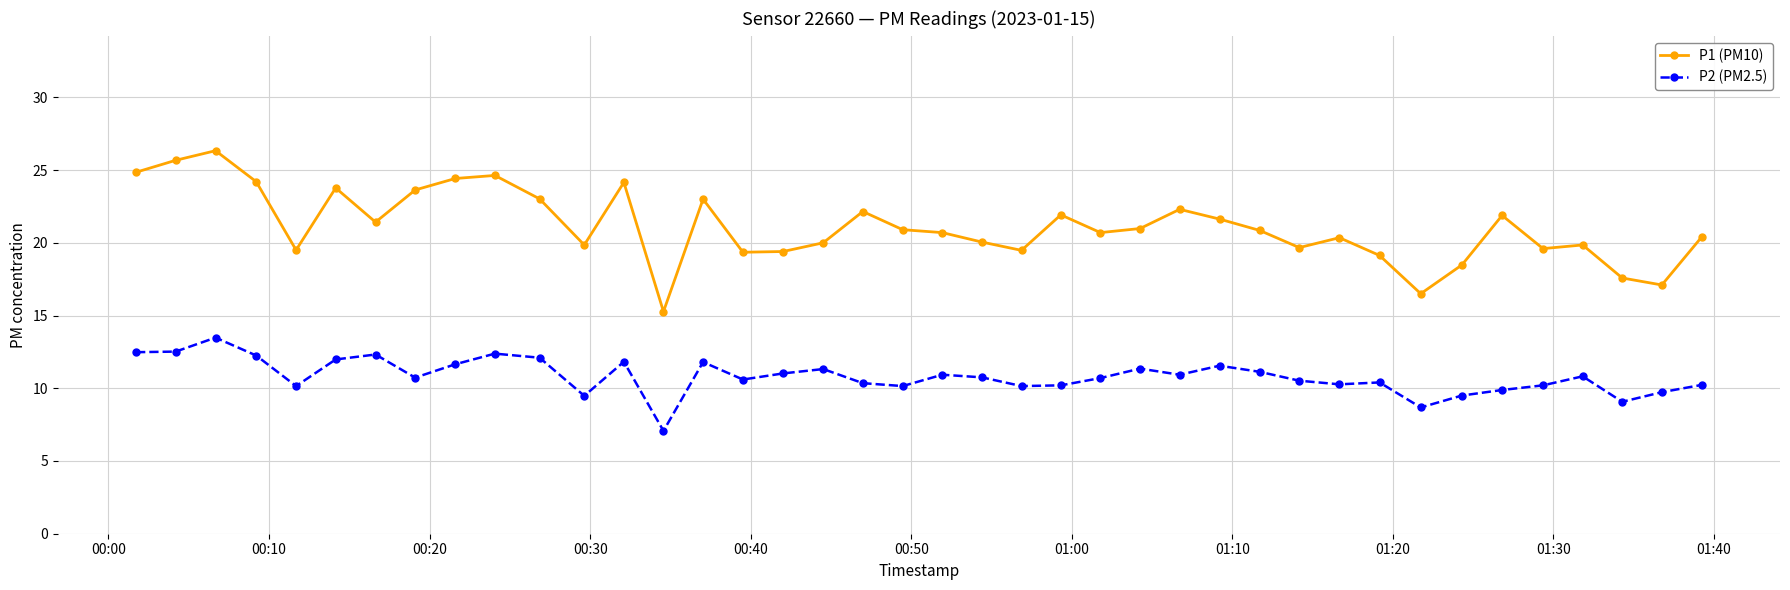

Rank the series by their average value, from lowest to highest.

P2 (PM2.5), P1 (PM10)